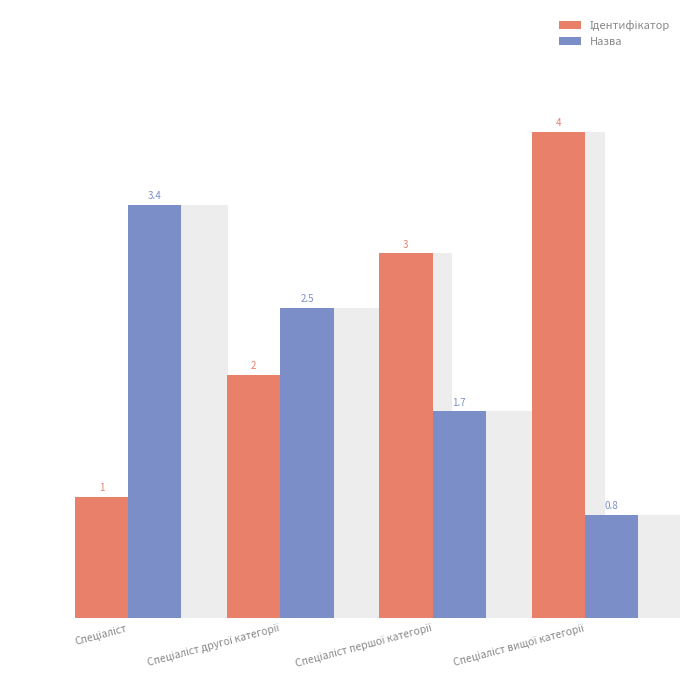

How many groups of bars are there?

4